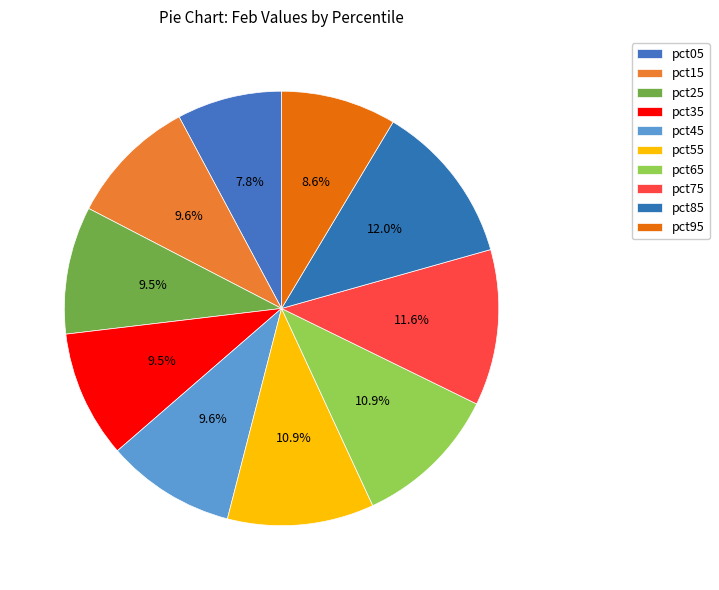

How many segments does this pie chart have?

10